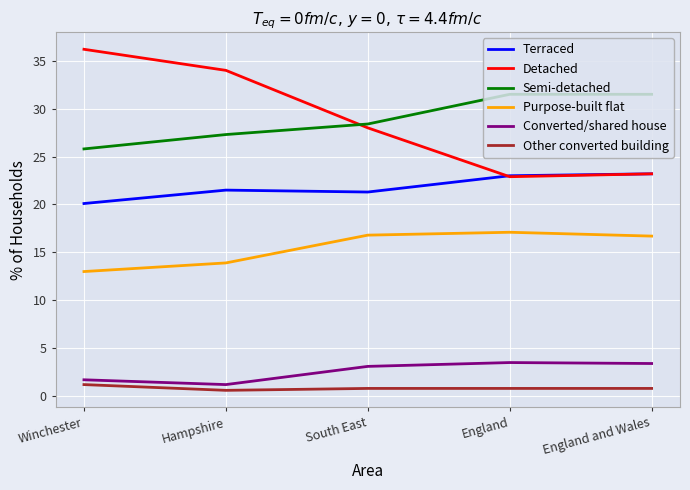

Rank the series by their maximum value, from lowest to highest.

Other converted building, Converted/shared house, Purpose-built flat, Terraced, Semi-detached, Detached